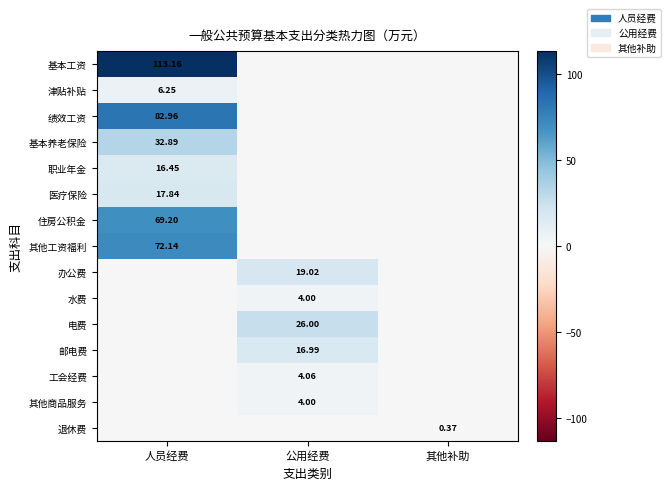

What is the average value of the 其他工资福利 series?

24.0